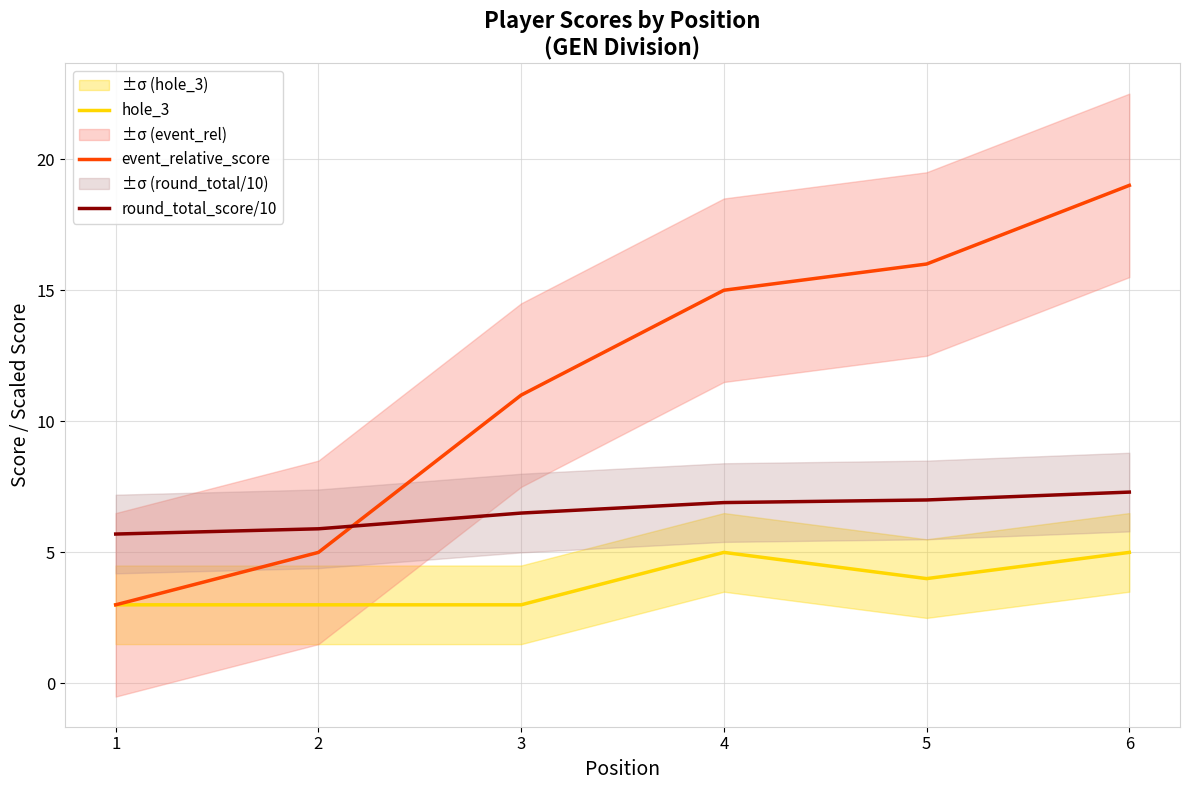

The value of round_total_score/10 at 5 is 7.0. True or false?

True